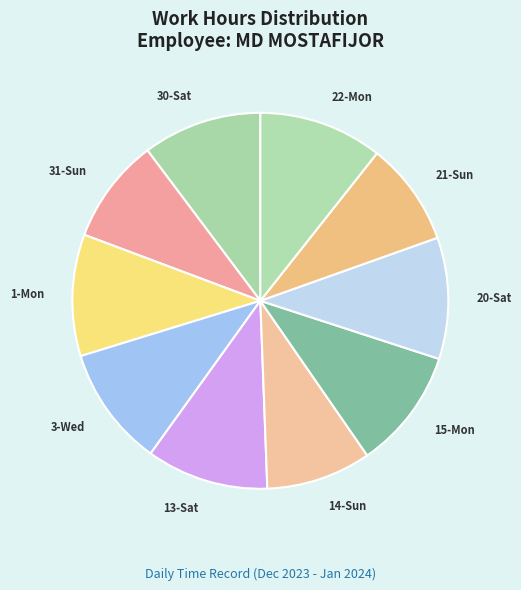

Which slice is the largest?

22-Mon